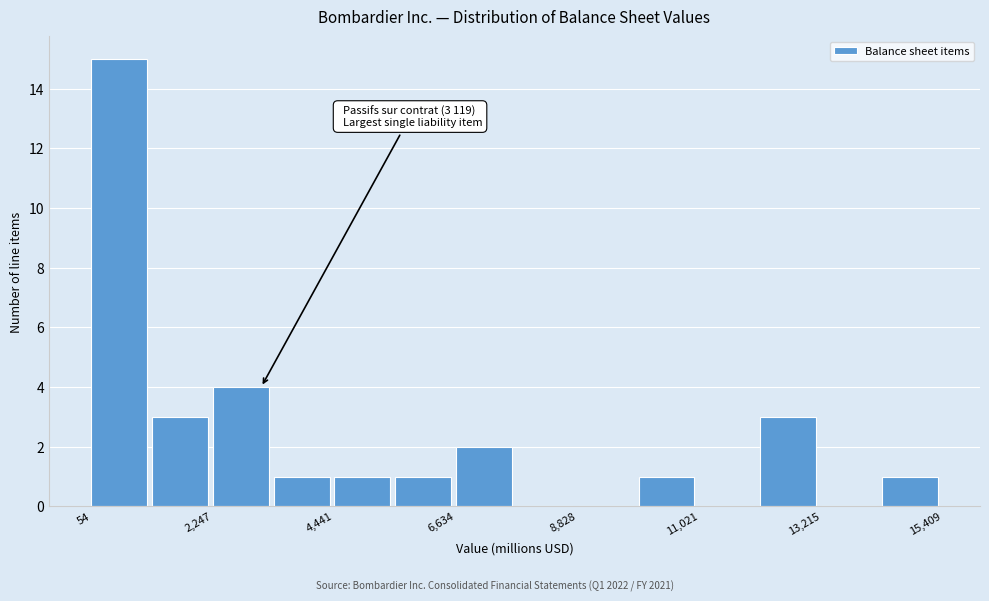

Read against the x-axis, roughly where is the centre of the tallest bar?

500